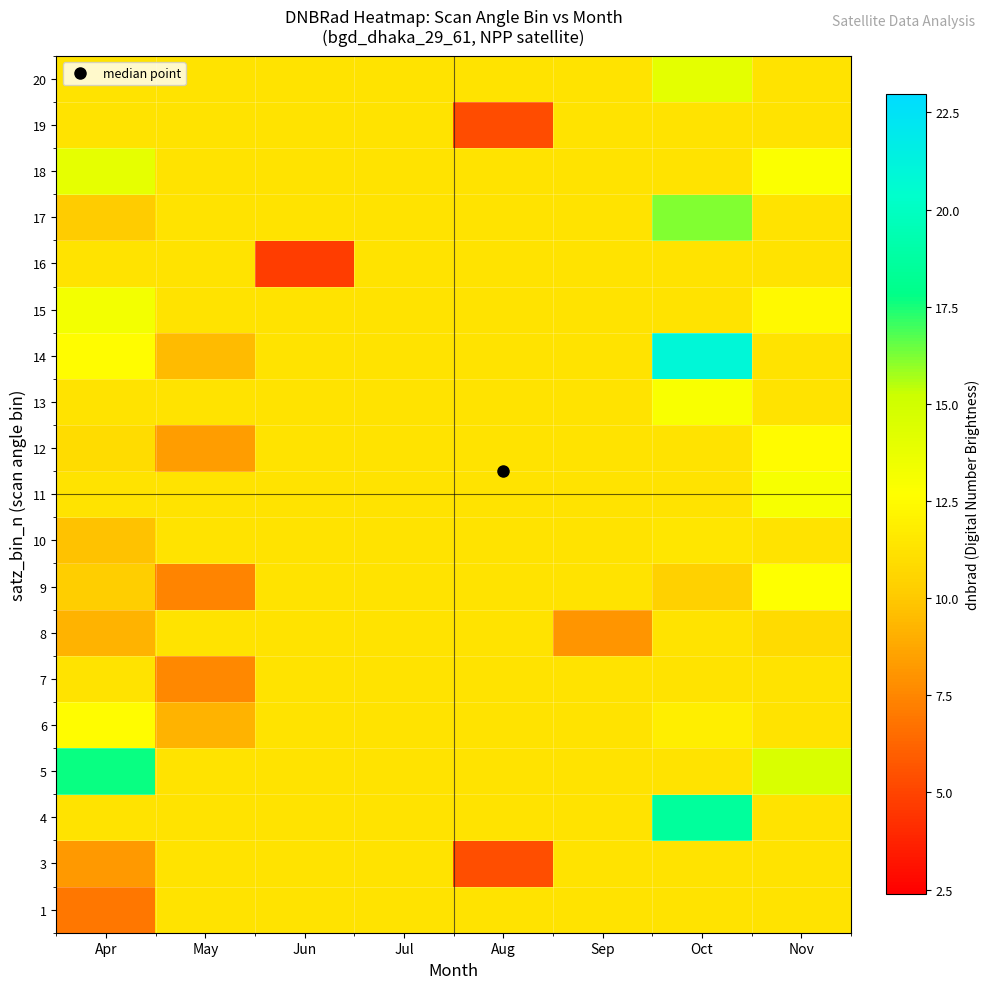

Count the number of categories in the chart.

8